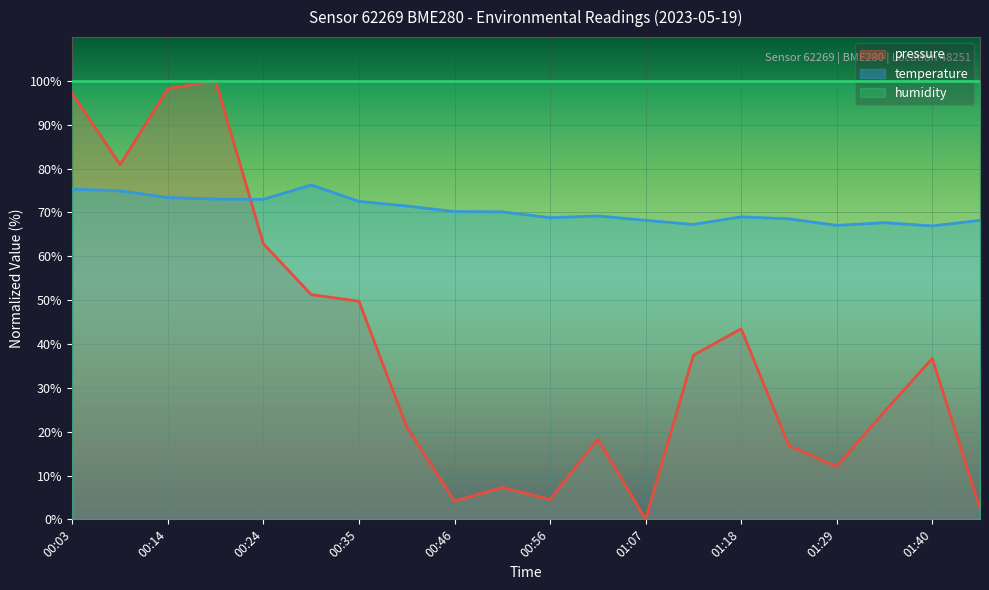

True or false: pressure and temperature intersect in this chart.

True